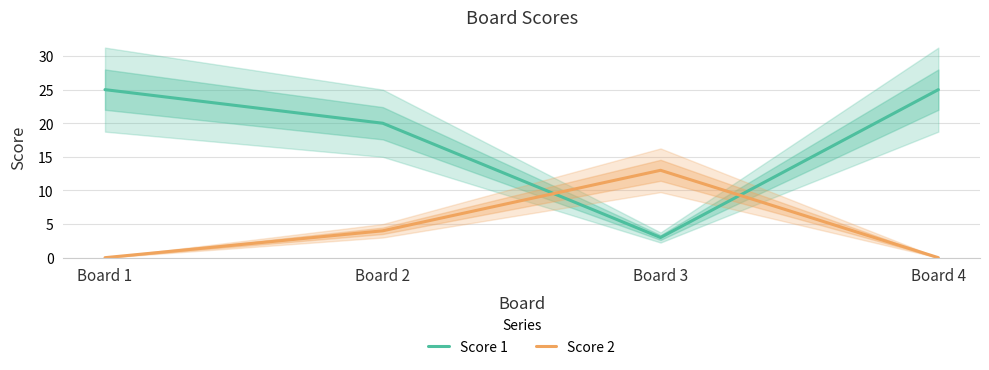

Between which two adjacent categories do Score 1 and Score 2 first intersect?

Board 2 and Board 3